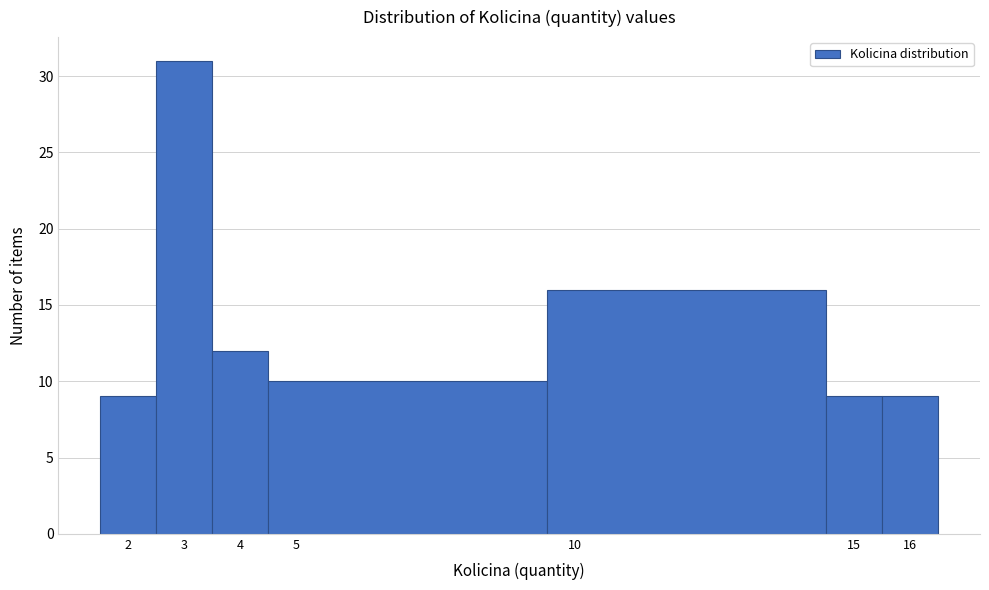

What is the height of the bar covering 4.5 to 9.5 on the x-axis? The values are not printed on the chart, so give them approximately, as read against the axis.

10